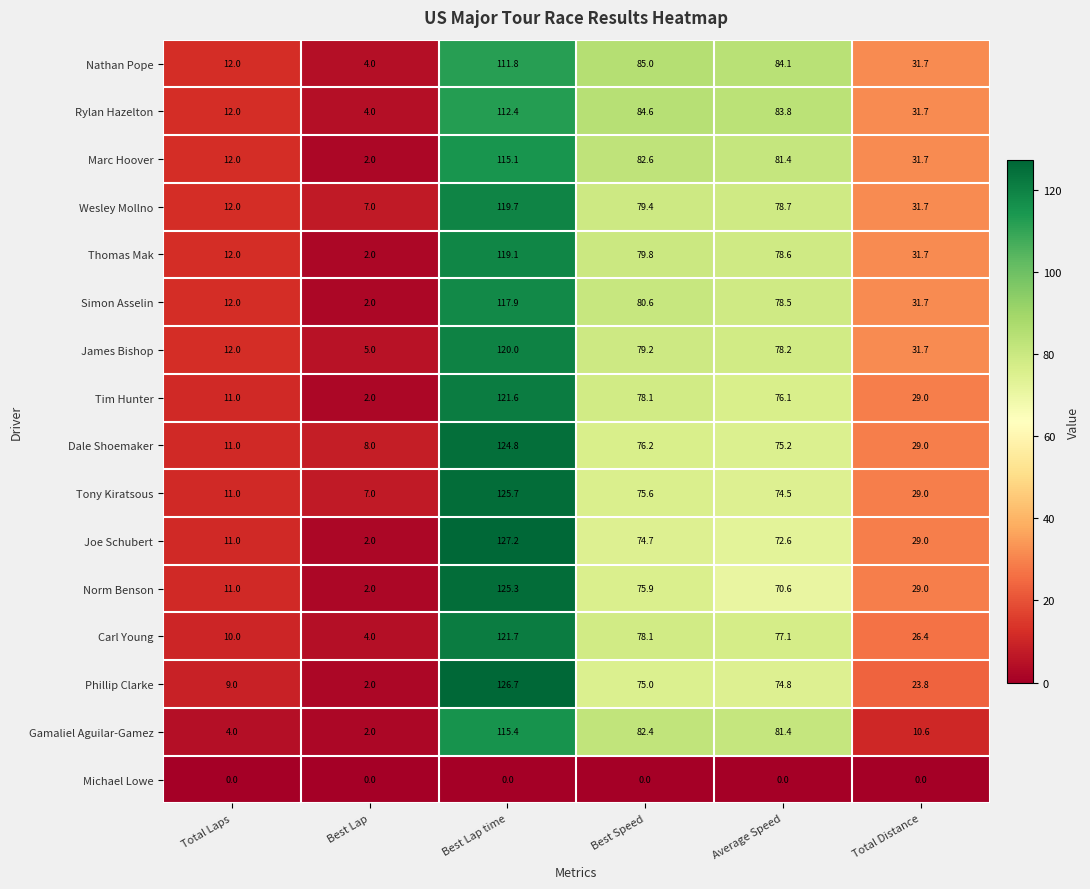

What is the approximate value of Thomas Mak at Best Lap?

2.0